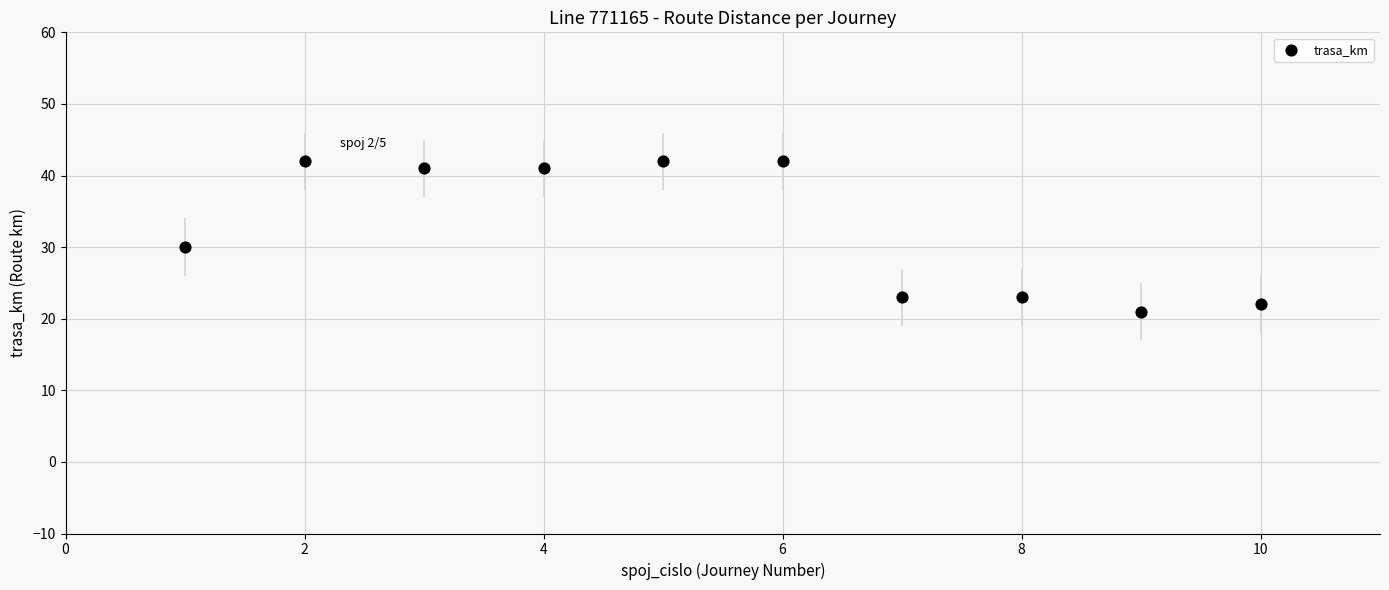

What is the range of X values (max minus min)?

9